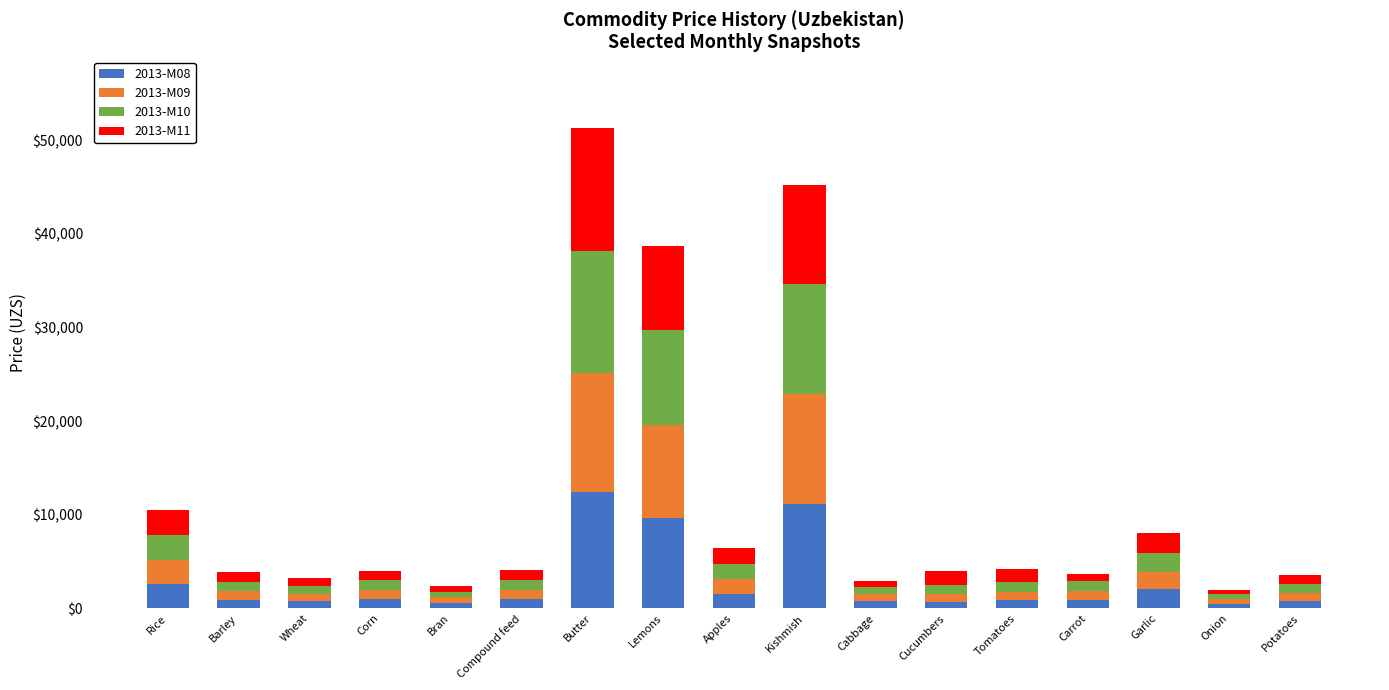

How many bars are there in total?

17